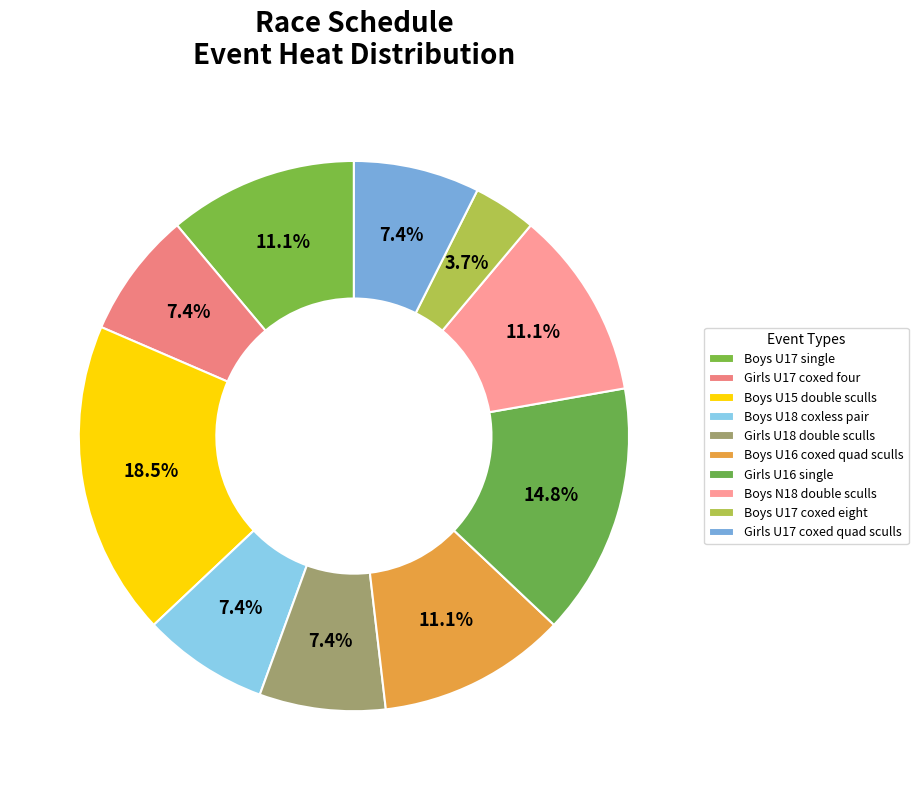

Is there any slice that represents more than half of the pie?

No